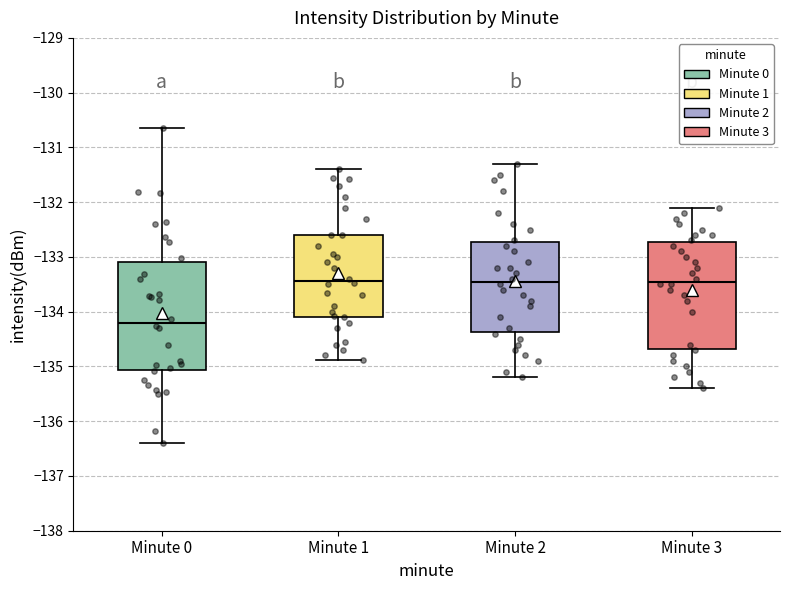

Reading left to right, read every box against the y-axis: the position of its median line, the range the box covers, and the ends of its whiskers. The values are not printed on the chart, so give them approximately, as read against the axis.

Minute 0: median -134.2, box -135.1 to -133.1, whiskers -136.4 to -130.7
Minute 1: median -133.4, box -134.1 to -132.6, whiskers -134.9 to -131.4
Minute 2: median -133.4, box -134.4 to -132.7, whiskers -135.2 to -131.3
Minute 3: median -133.4, box -134.7 to -132.7, whiskers -135.4 to -132.1